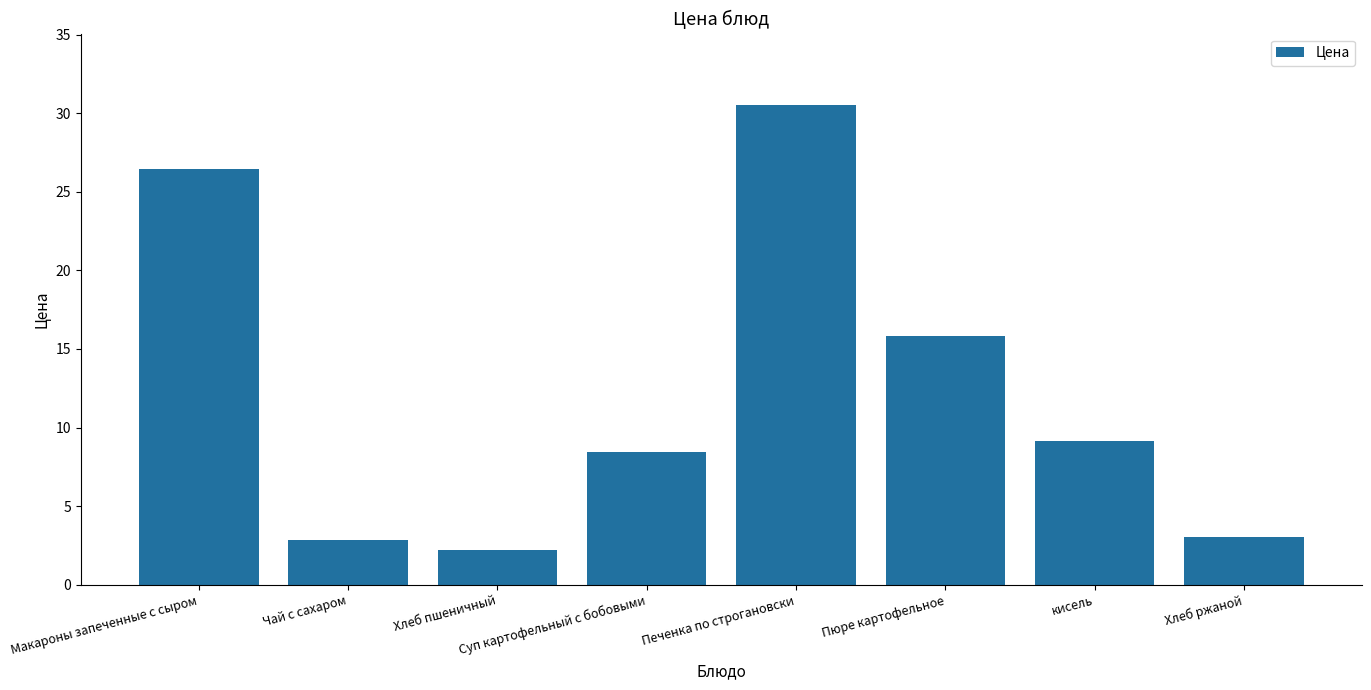

What is the sum of the values at Хлеб ржаной and Печенка по строгановски?

33.5